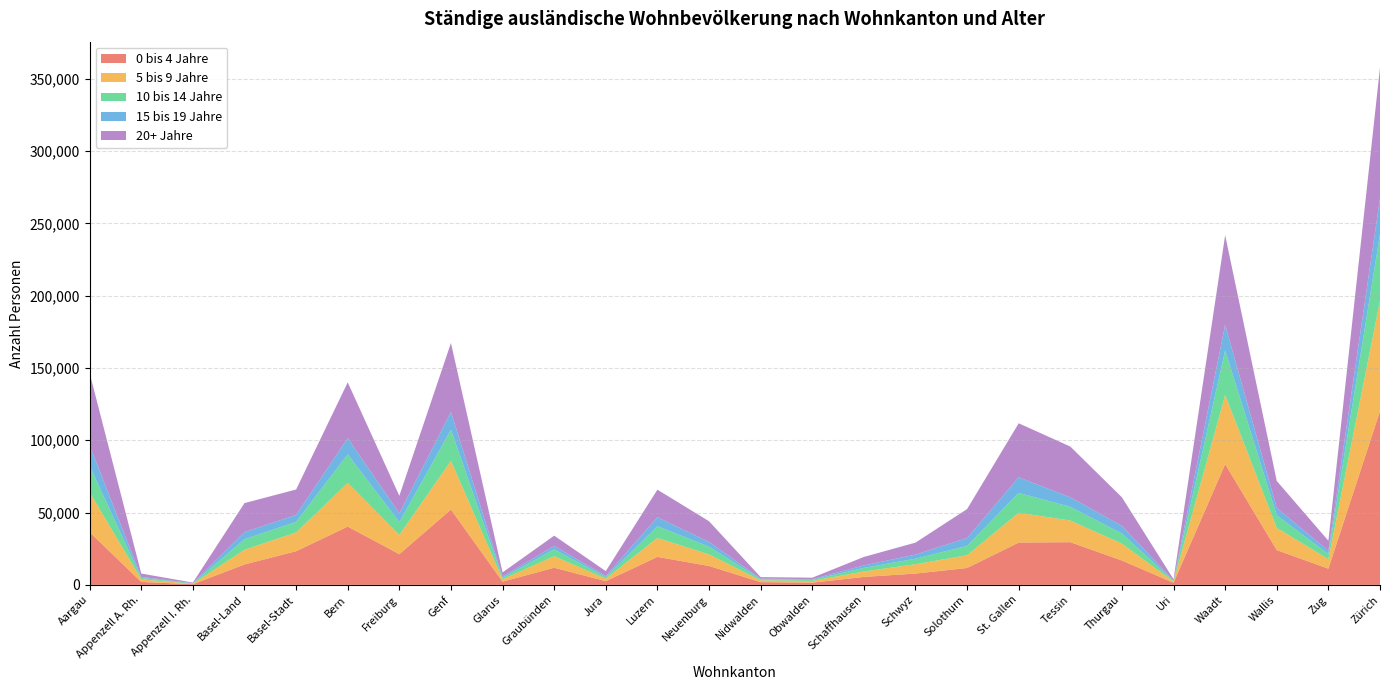

Reading right to left, what are all the values shown in this chart?

0 bis 4 Jahre: Zürich=120173	Zug=11204	Wallis=24045	Waadt=83494	Uri=1458	Thurgau=16857	Tessin=29522	St. Gallen=29270	Solothurn=11673	Schwyz=7822	Schaffhausen=5493	Obwalden=1539	Nidwalden=1893	Neuenburg=13072	Luzern=19355	Jura=2577	Graubünden=11850	Glarus=2227	Genf=52095	Freiburg=21238	Bern=40323	Basel-Stadt=23264	Basel-Land=14135	Appenzell I. Rh.=448	Appenzell A. Rh.=2035	Aargau=36418
5 bis 9 Jahre: Zürich=76352	Zug=6559	Wallis=15375	Waadt=47879	Uri=826	Thurgau=11676	Tessin=14973	St. Gallen=20613	Solothurn=8808	Schwyz=6445	Schaffhausen=3767	Obwalden=1173	Nidwalden=1230	Neuenburg=8028	Luzern=13080	Jura=1672	Graubünden=7994	Glarus=1628	Genf=33674	Freiburg=13287	Bern=30149	Basel-Stadt=13002	Basel-Land=10186	Appenzell I. Rh.=314	Appenzell A. Rh.=1773	Aargau=27647
10 bis 14 Jahre: Zürich=46003	Zug=3535	Wallis=8658	Waadt=30723	Uri=484	Thurgau=6925	Tessin=9486	St. Gallen=13706	Solothurn=6462	Schwyz=3830	Schaffhausen=2456	Obwalden=745	Nidwalden=770	Neuenburg=5332	Luzern=8153	Jura=1053	Graubünden=4705	Glarus=1090	Genf=21464	Freiburg=8925	Bern=19722	Basel-Stadt=7343	Basel-Land=7234	Appenzell I. Rh.=237	Appenzell A. Rh.=1018	Aargau=18227
15 bis 19 Jahre: Zürich=24704	Zug=2312	Wallis=5125	Waadt=17719	Uri=277	Thurgau=5364	Tessin=6573	St. Gallen=10803	Solothurn=5501	Schwyz=2861	Schaffhausen=1715	Obwalden=498	Nidwalden=462	Neuenburg=3304	Luzern=6189	Jura=846	Graubünden=2392	Glarus=782	Genf=12393	Freiburg=5991	Bern=11263	Basel-Stadt=4766	Basel-Land=4930	Appenzell I. Rh.=168	Appenzell A. Rh.=658	Aargau=14246
20+ Jahre: Zürich=90491	Zug=6903	Wallis=18640	Waadt=62016	Uri=852	Thurgau=19719	Tessin=35100	St. Gallen=37350	Solothurn=19960	Schwyz=8260	Schaffhausen=5887	Obwalden=1013	Nidwalden=1033	Neuenburg=14282	Luzern=19060	Jura=3376	Graubünden=7089	Glarus=2913	Genf=47639	Freiburg=12174	Bern=38580	Basel-Stadt=17565	Basel-Land=20075	Appenzell I. Rh.=418	Appenzell A. Rh.=2361	Aargau=49935